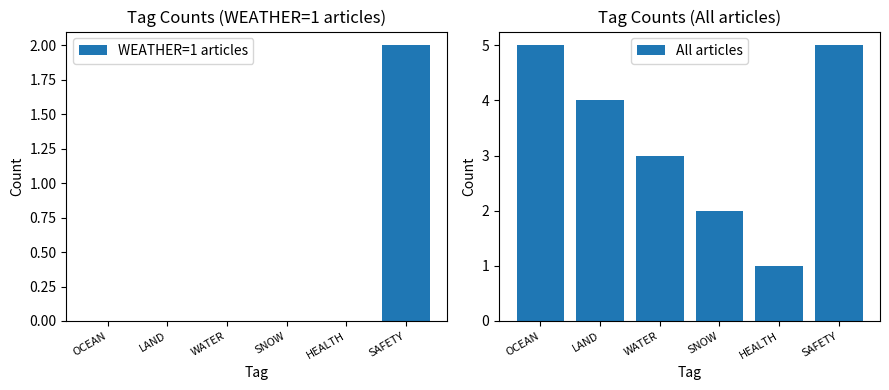

What is the sum of all WEATHER=1 articles values?

2